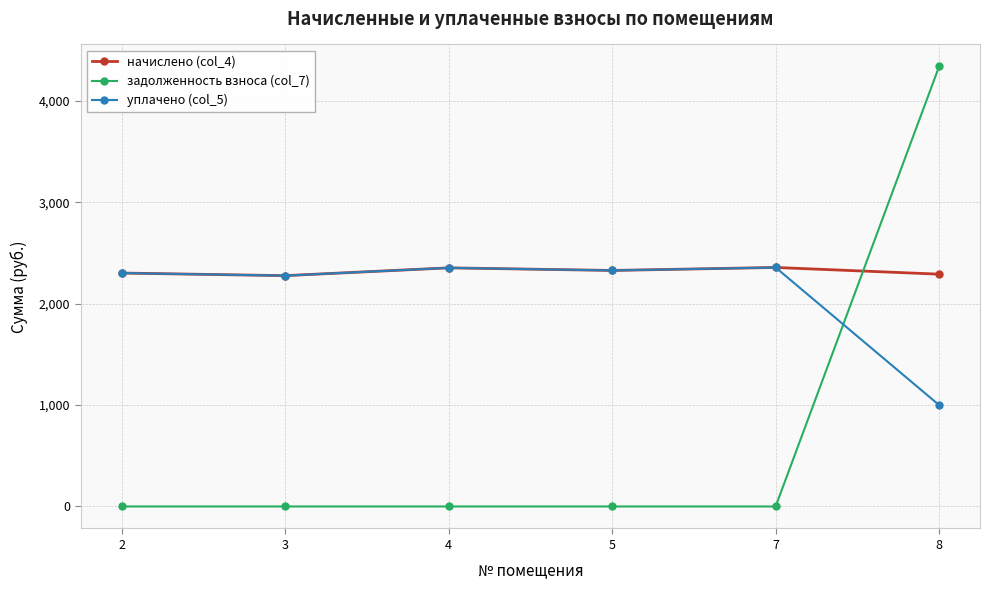

What are all the series names shown in the legend?

начислено (col_4), задолженность взноса (col_7), уплачено (col_5)